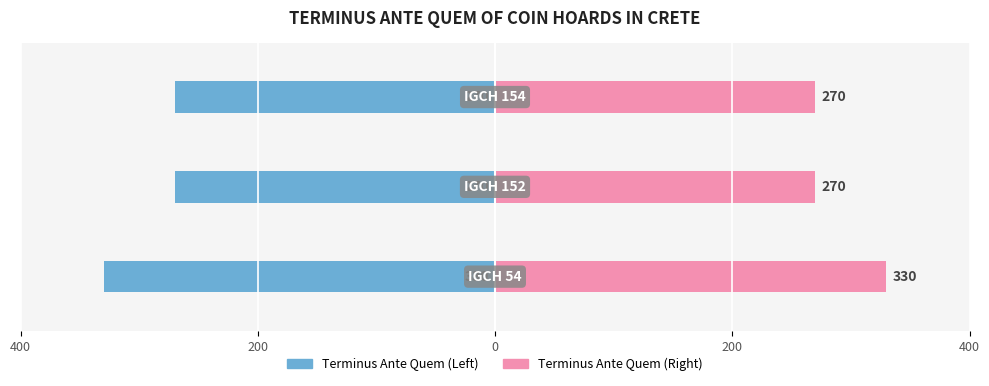

Reading left to right, list all the values displayed in this chart.

Terminus Ante Quem (Left): -330	-270	-270
Terminus Ante Quem (Right): 330	270	270